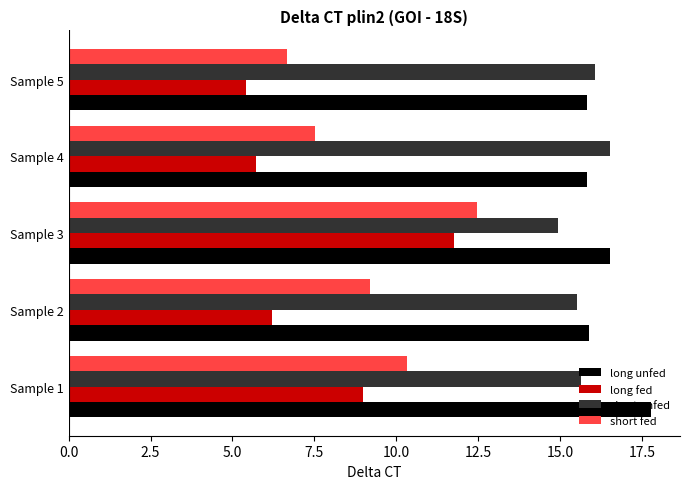

At how many categories does at least one series exceed 8?

5